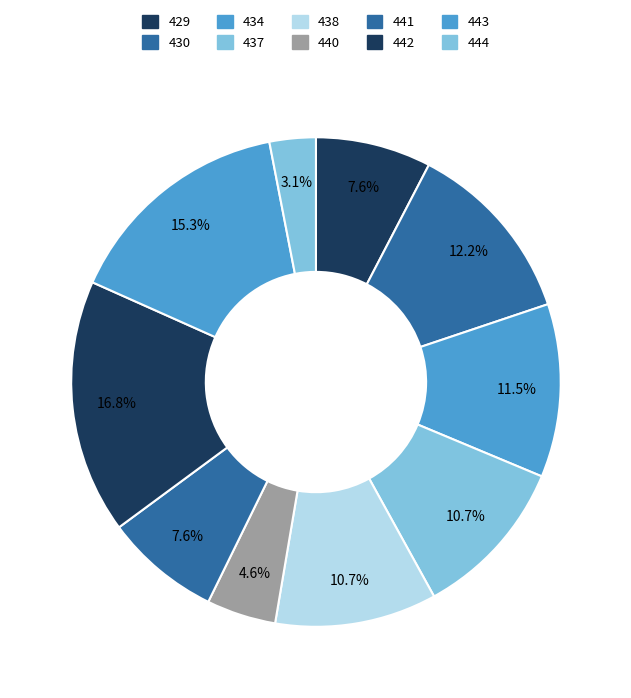

To the nearest percent, what percentage of the pie is 437?

11%